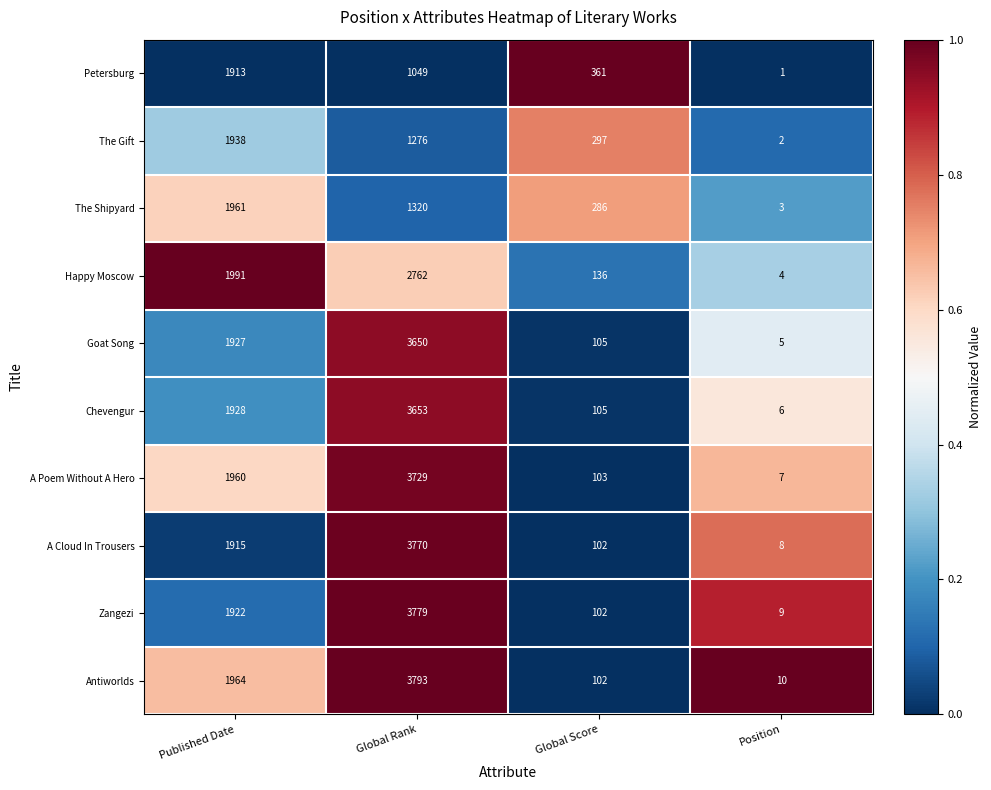

Which series has the largest total across all categories?

Antiworlds